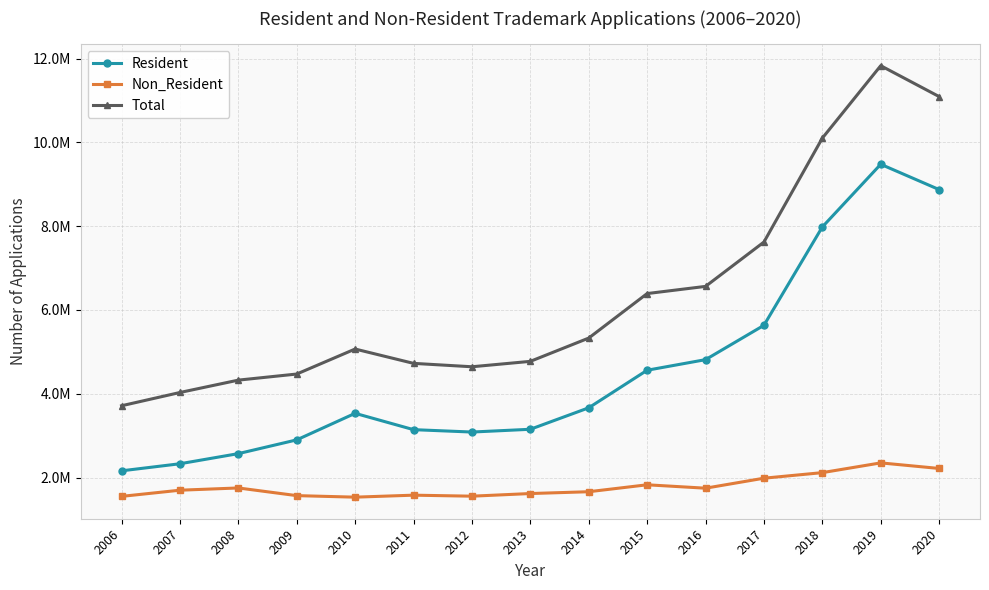

What is the highest value of the Non_Resident series?

2352100